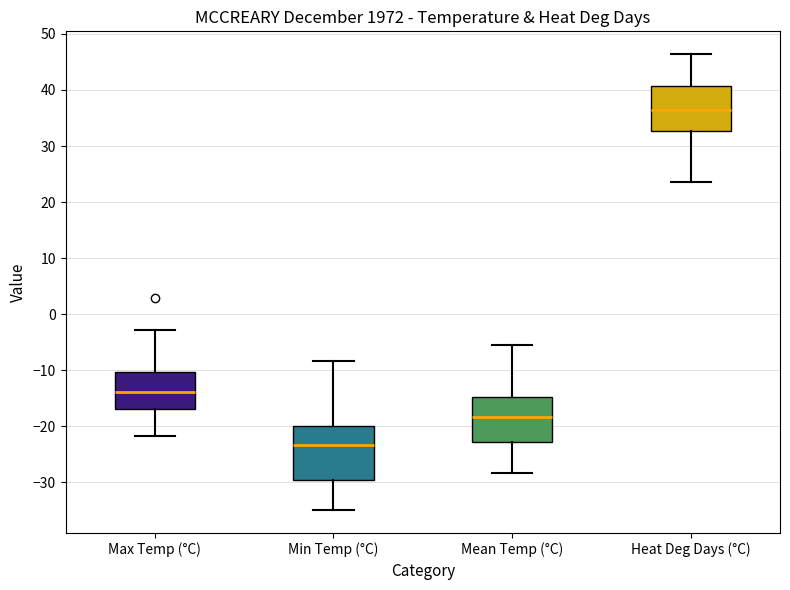

Where is the upper edge of the box for Heat Deg Days (°C) on the y-axis? The values are not printed on the chart, so give them approximately, as read against the axis.

41